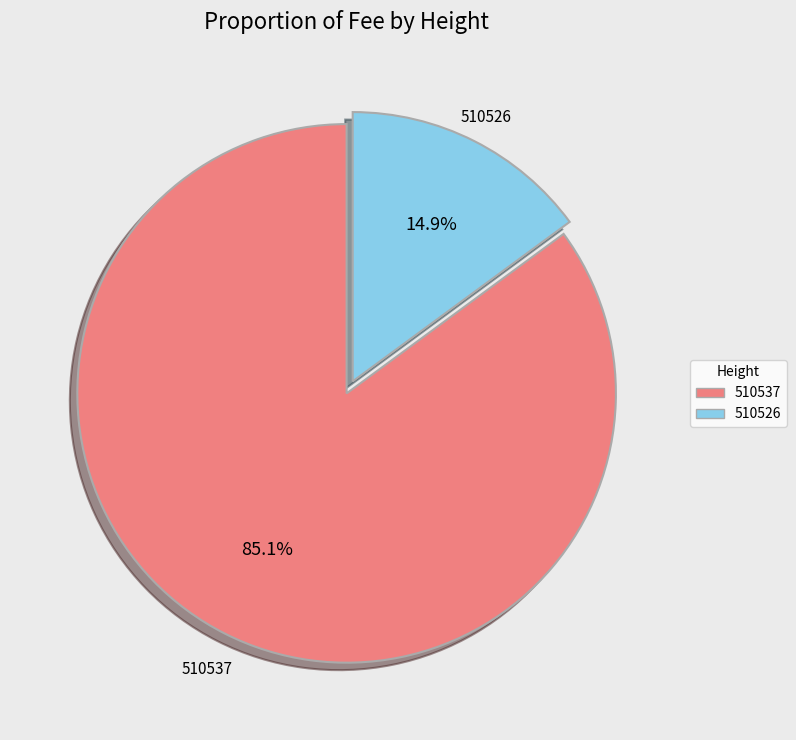

What is the smallest slice in the pie chart?

510526